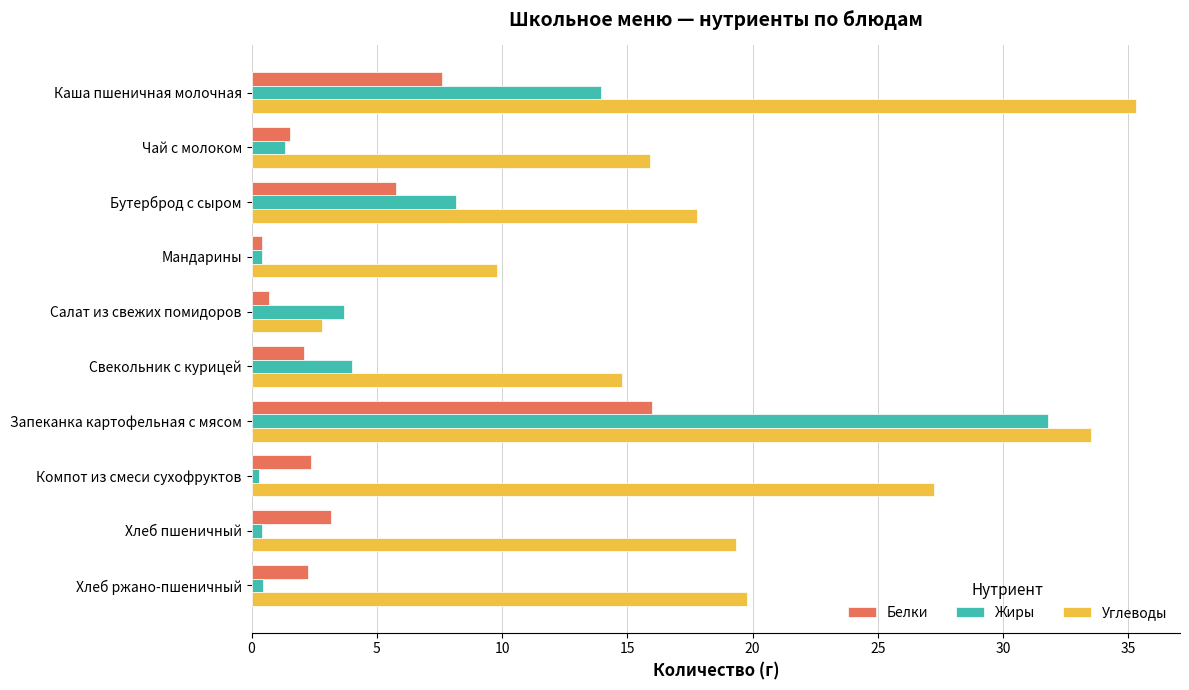

Rank the series at Компот из смеси сухофруктов from lowest to highest value.

Жиры, Белки, Углеводы